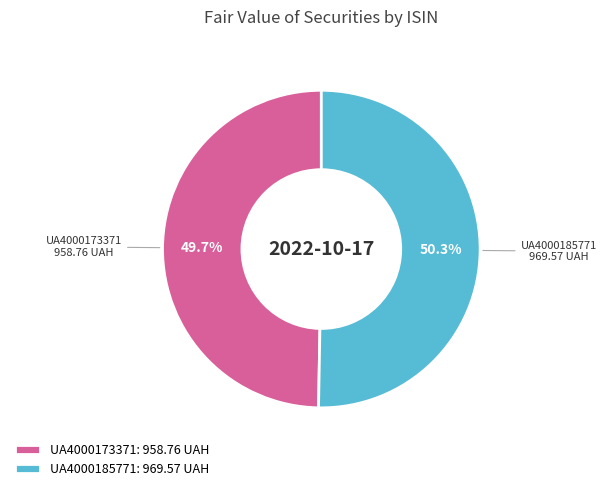

Approximately how many times larger is the value at UA4000173371 compared to UA4000185771?

1.0